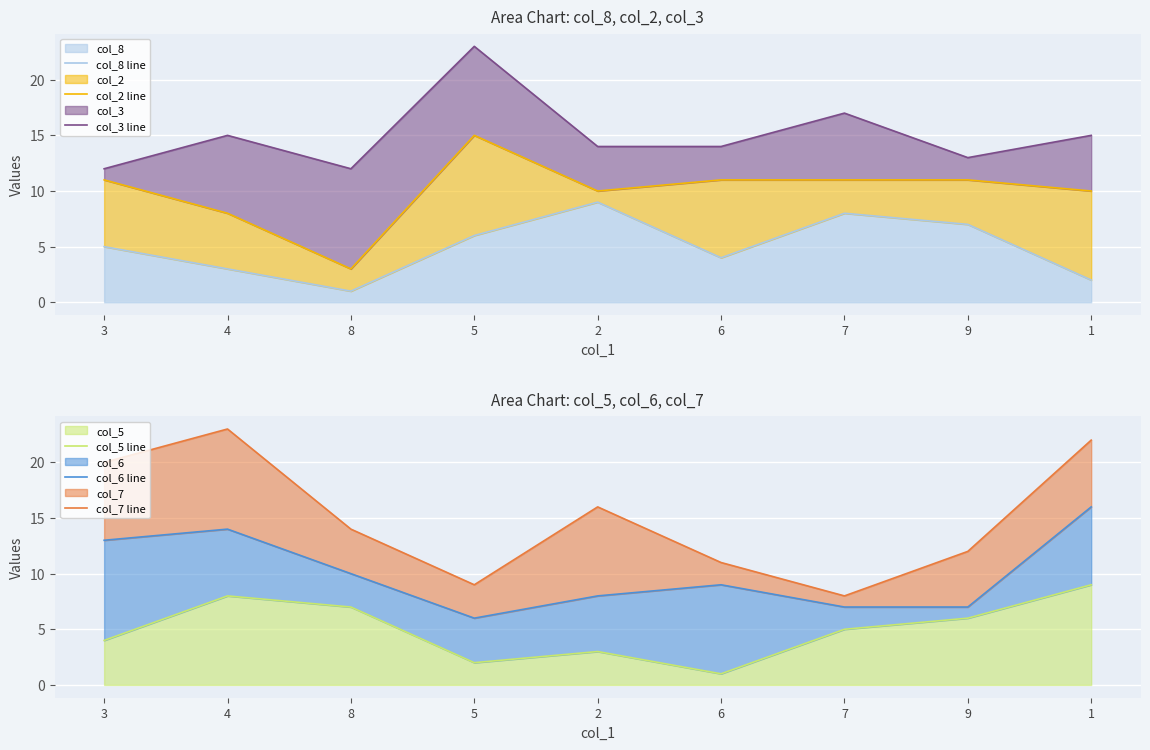

Reading right to left, list all the values displayed in this chart.

col_8 line: 1=2	9=7	7=8	6=4	2=9	5=6	8=1	4=3	3=5
col_2 line: 1=10	9=11	7=11	6=11	2=10	5=15	8=3	4=8	3=11
col_3 line: 1=15	9=13	7=17	6=14	2=14	5=23	8=12	4=15	3=12
col_5 line: 1=9	9=6	7=5	6=1	2=3	5=2	8=7	4=8	3=4
col_6 line: 1=16	9=7	7=7	6=9	2=8	5=6	8=10	4=14	3=13
col_7 line: 1=22	9=12	7=8	6=11	2=16	5=9	8=14	4=23	3=20